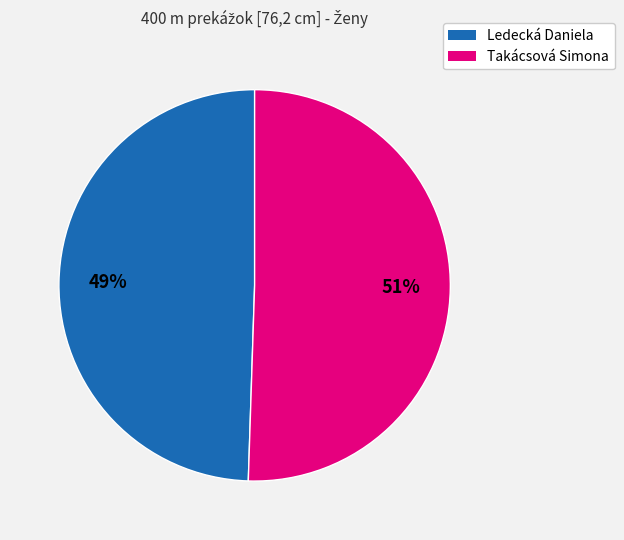

To the nearest percent, what is the combined percentage of Takácsová Simona and Ledecká Daniela?

100%